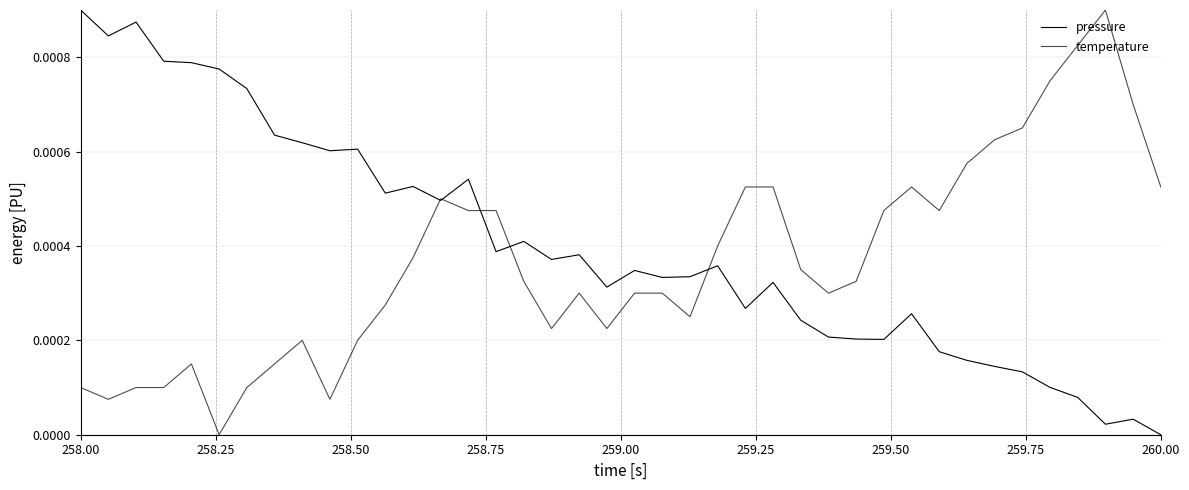

Does the chart have visible grid lines?

Yes